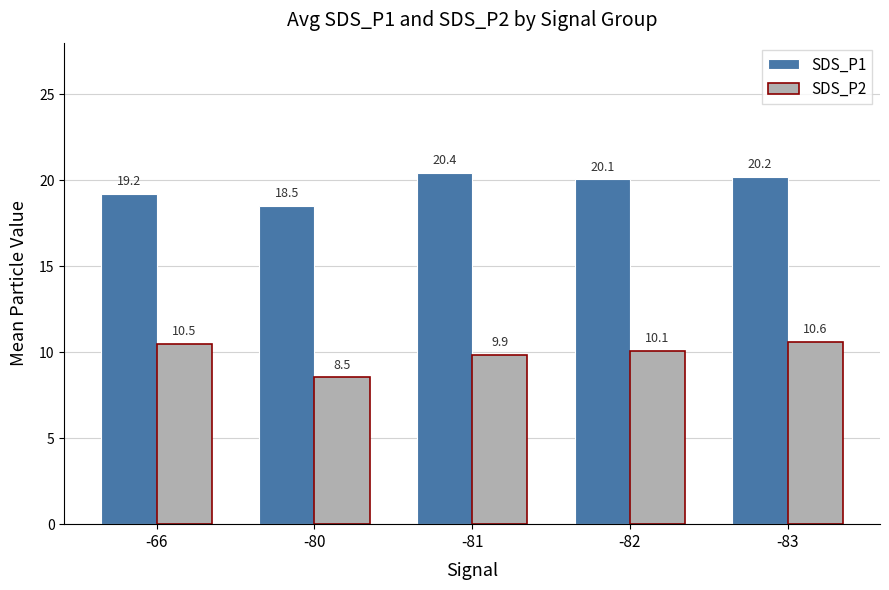

How many distinct data groups are displayed?

2